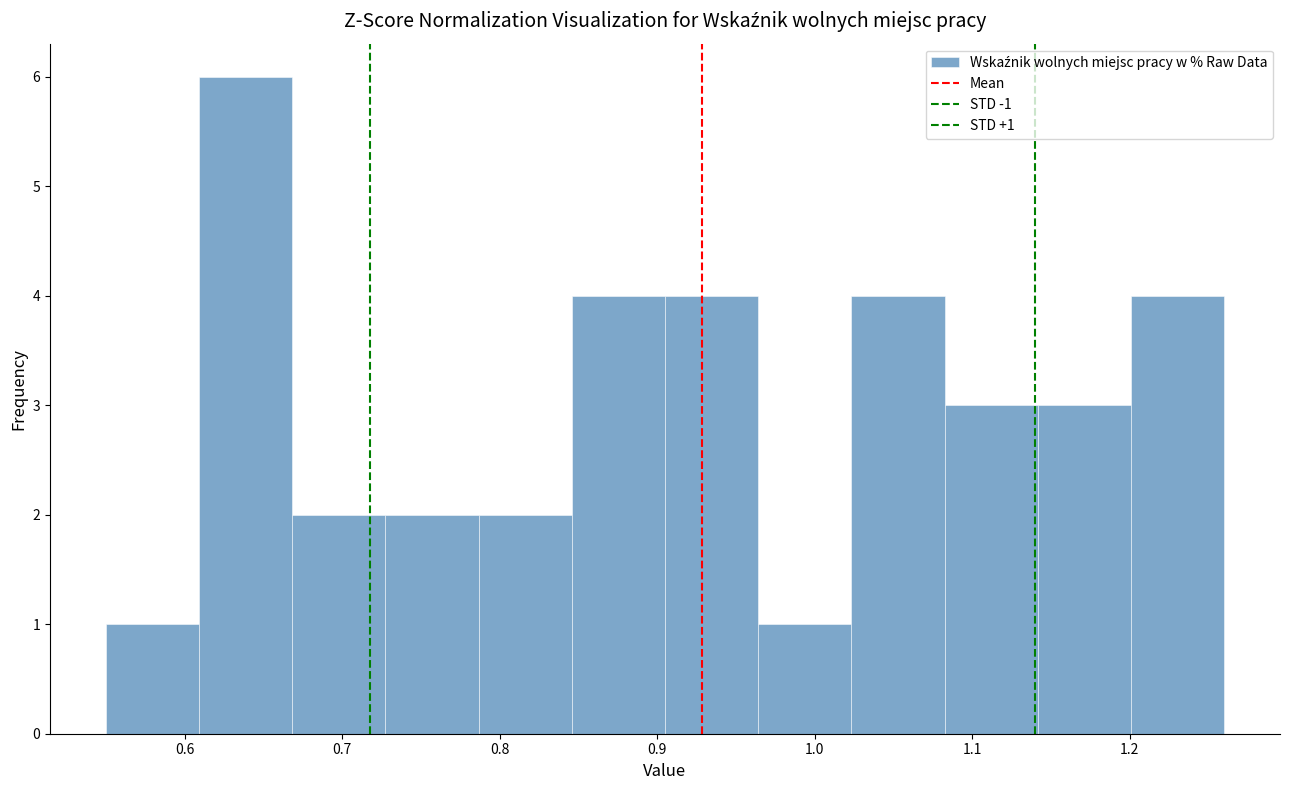

Which range on the x-axis has the tallest bar?

0.61 to 0.67